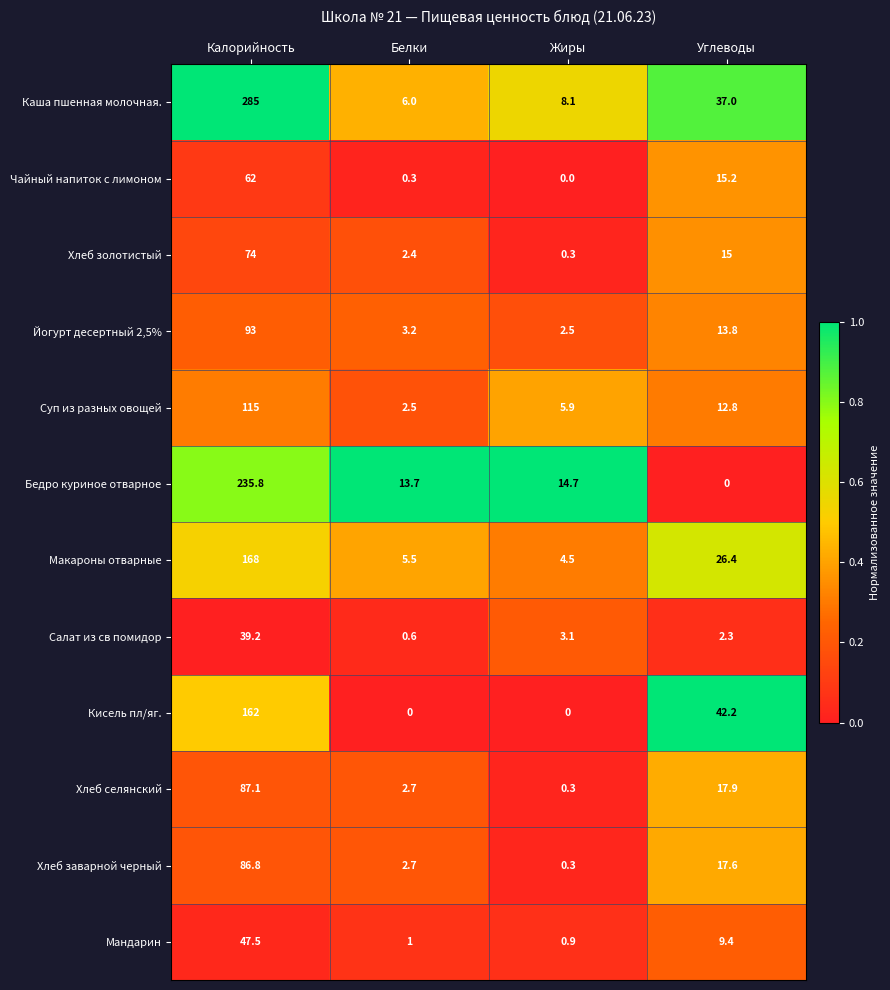

What is the greatest value displayed?

285.0